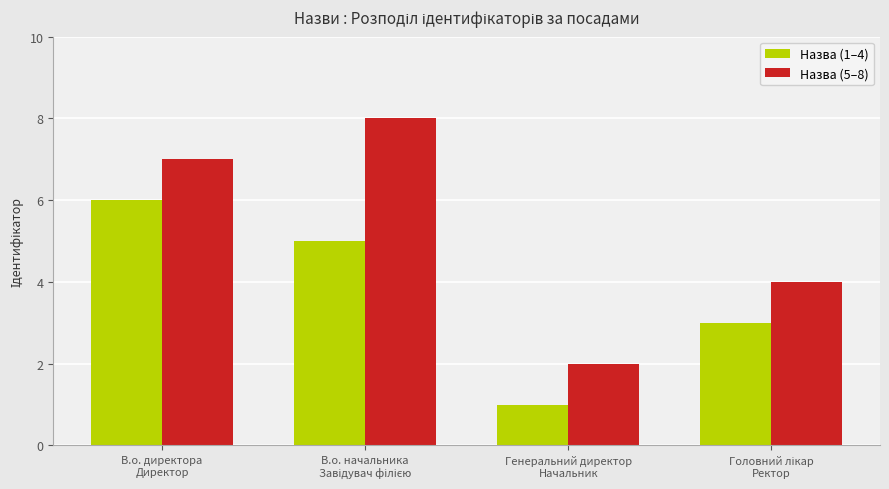

Which series has the widest spread of values?

Назва (5–8)